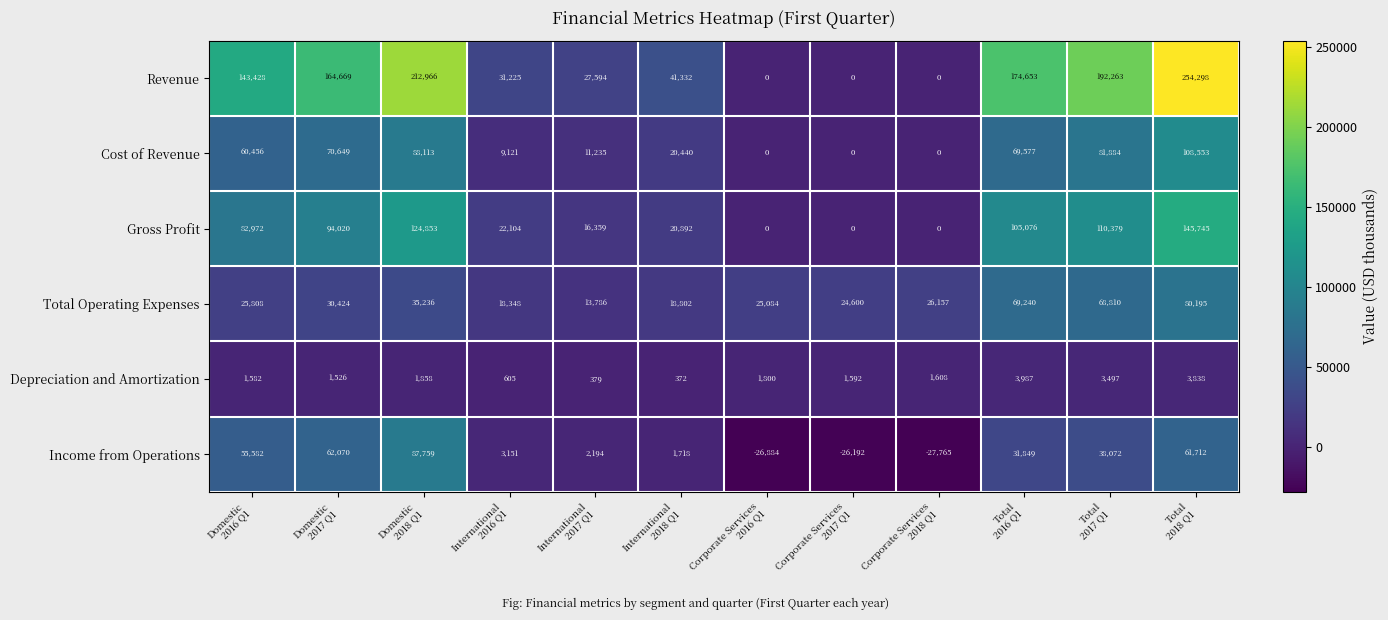

At how many categories does at least one series exceed 21740?

12